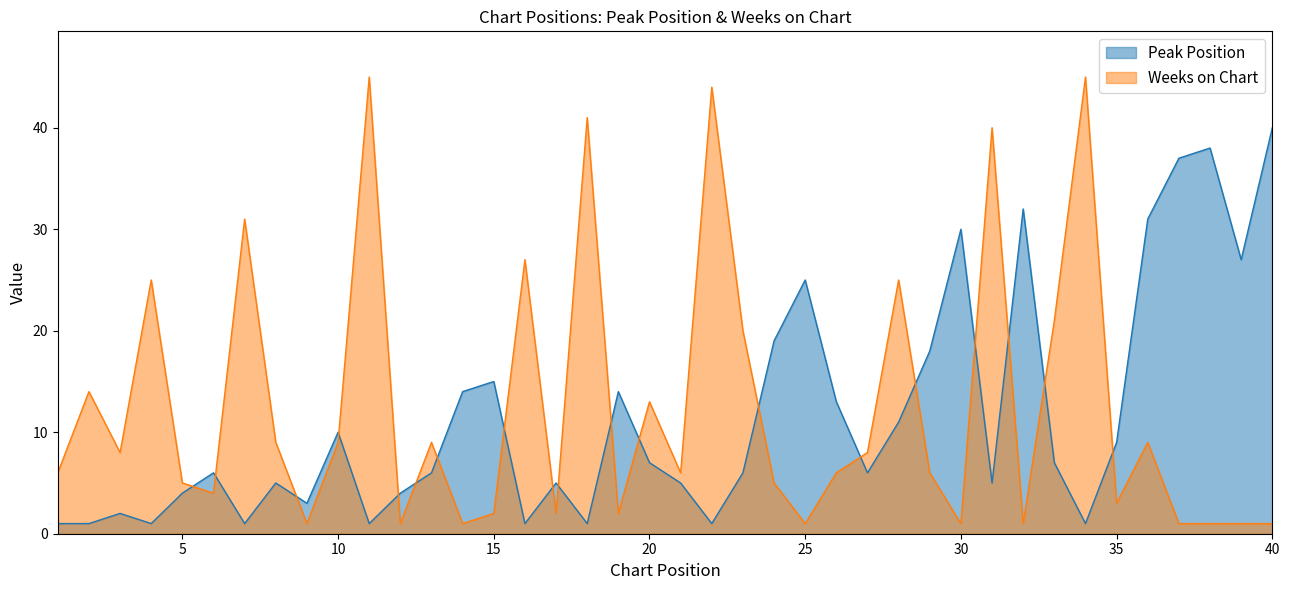

What is the average value of the Peak Position series?

12